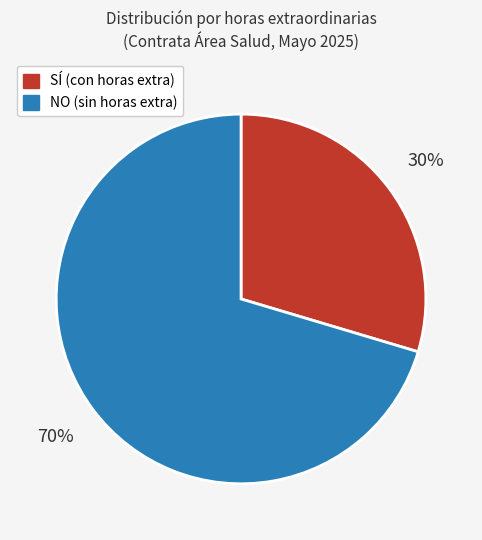

To the nearest percent, what is the average slice percentage?

50%